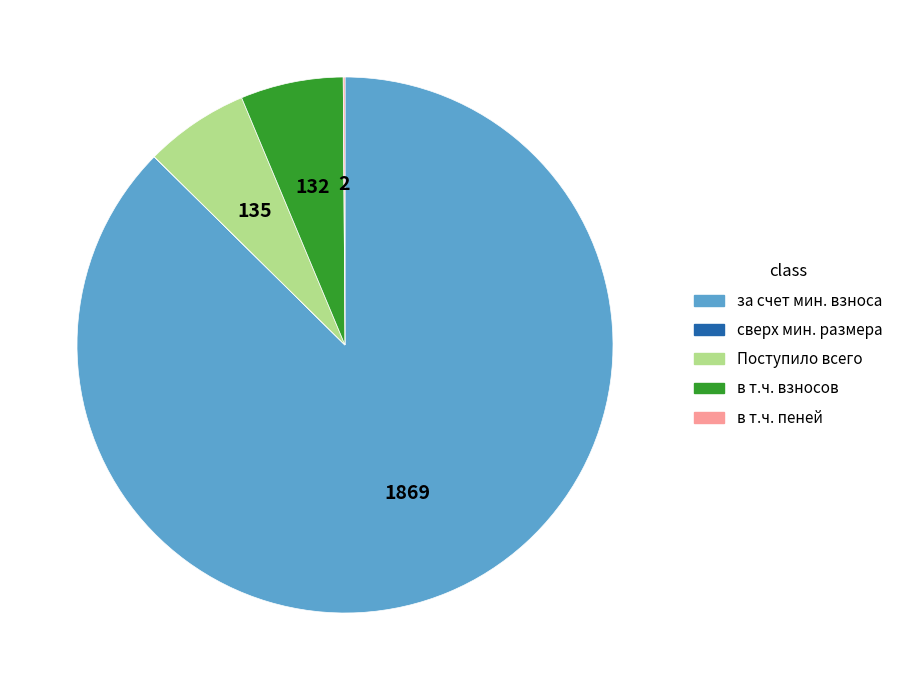

Is there any slice that represents more than half of the pie?

Yes